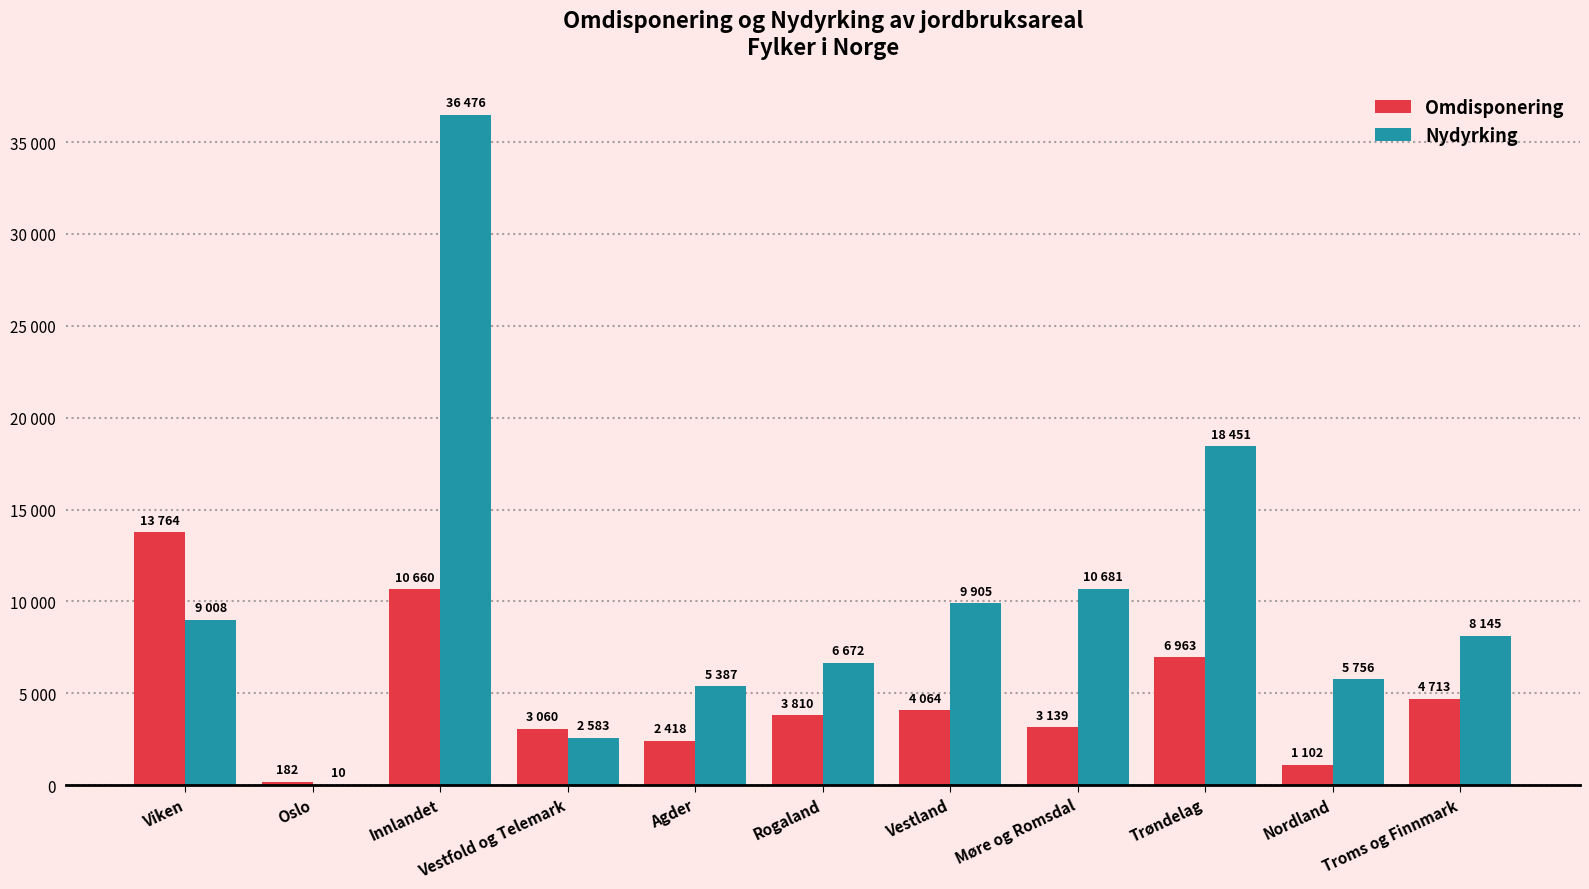

List the series in order of their overall mean, highest first.

Nydyrking, Omdisponering